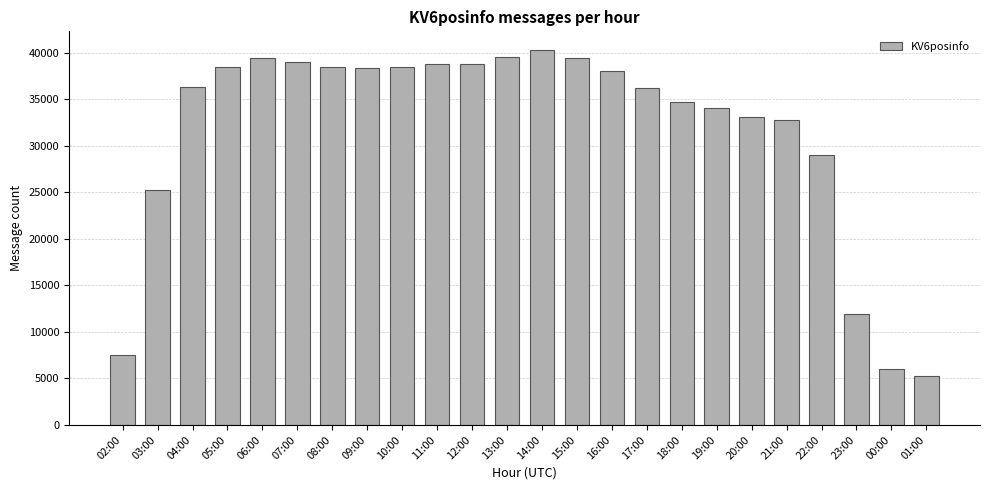

Read the value at 01:00.

5308